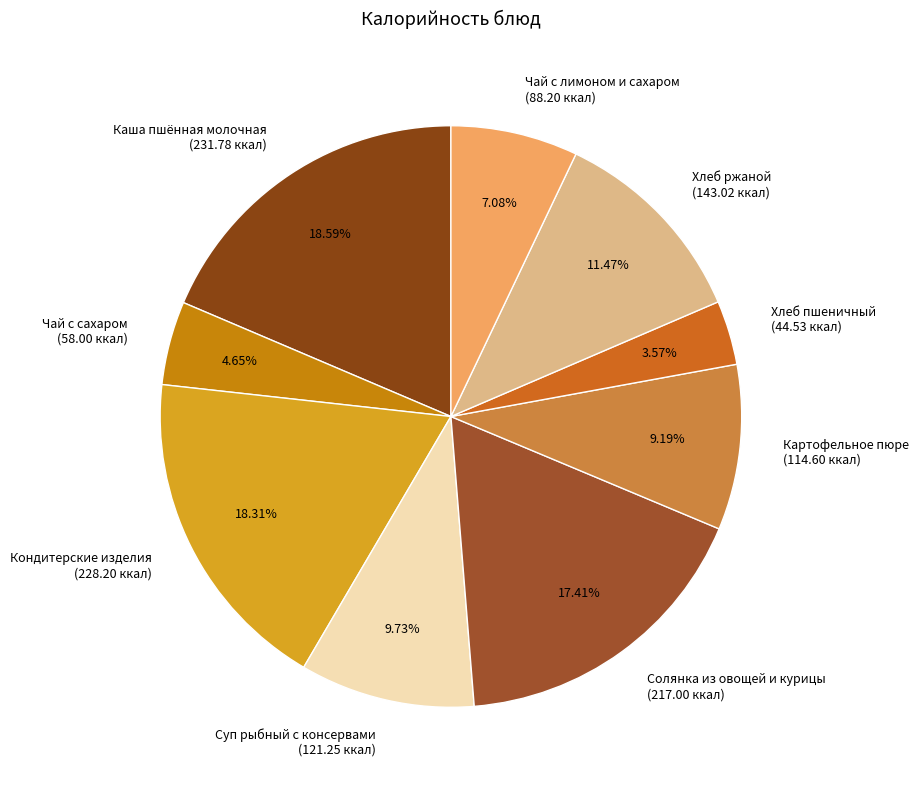

What portion of the pie excludes Солянка из овощей и курицы?

82.6%